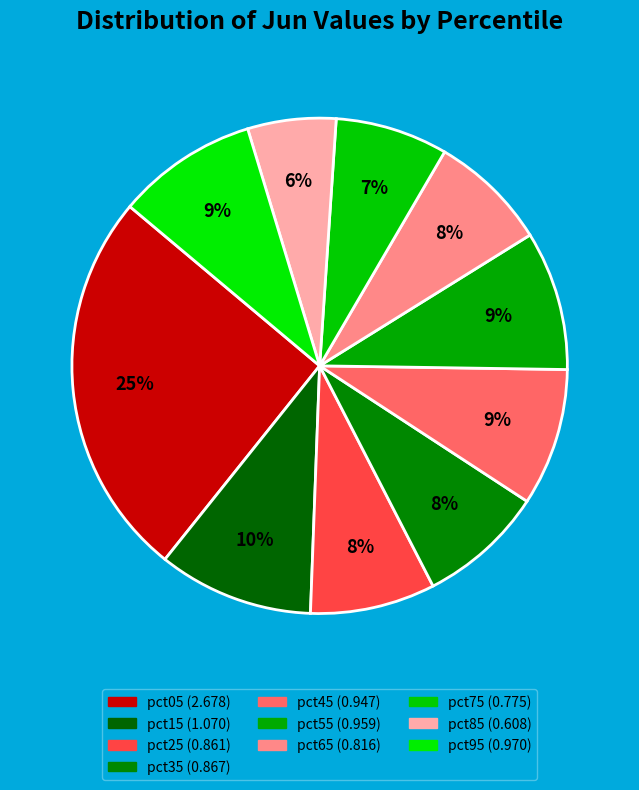

To the nearest percent, what is the difference between the largest and smallest slice percentages?

20%